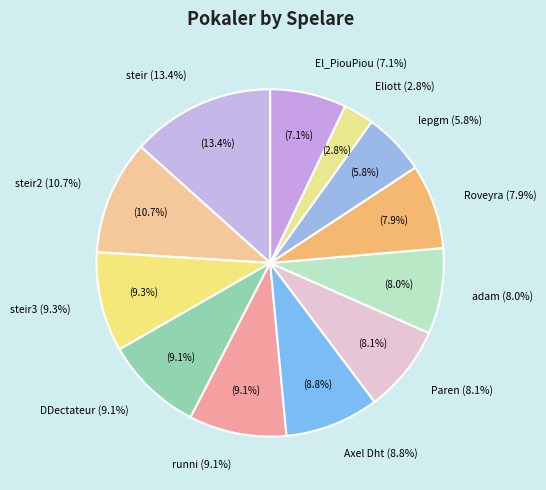

Is it true that runni is 9% of the pie?

True